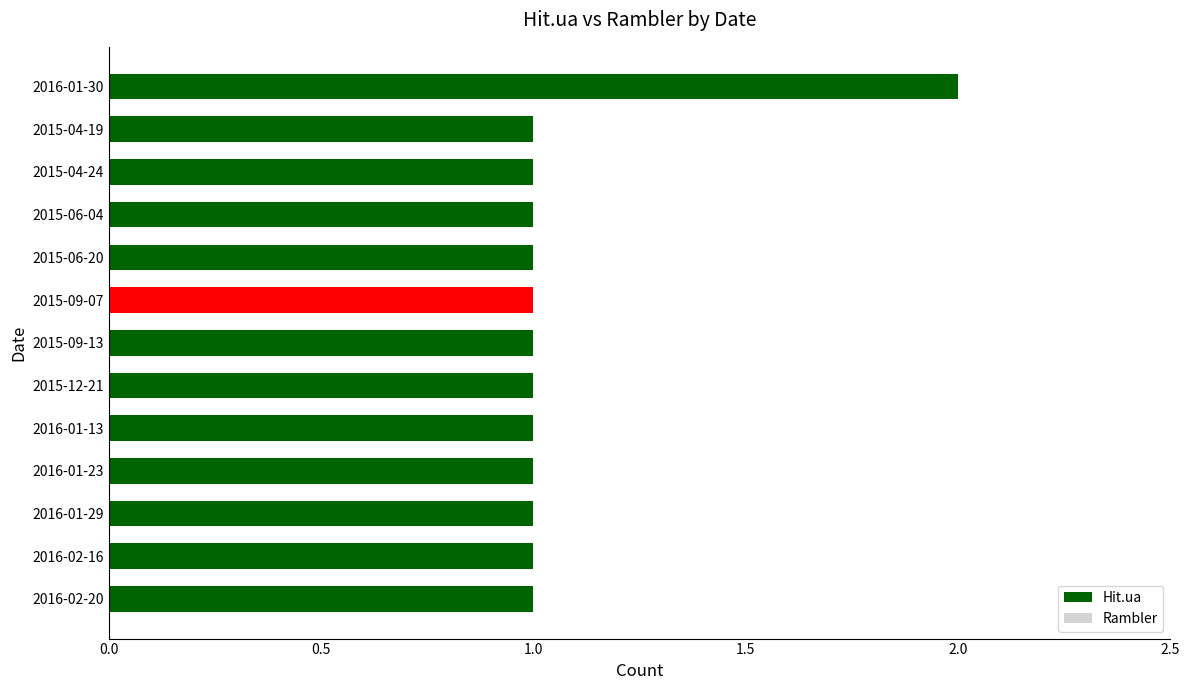

What is the value of the Hit.ua bar at the 3rd from the left?

1